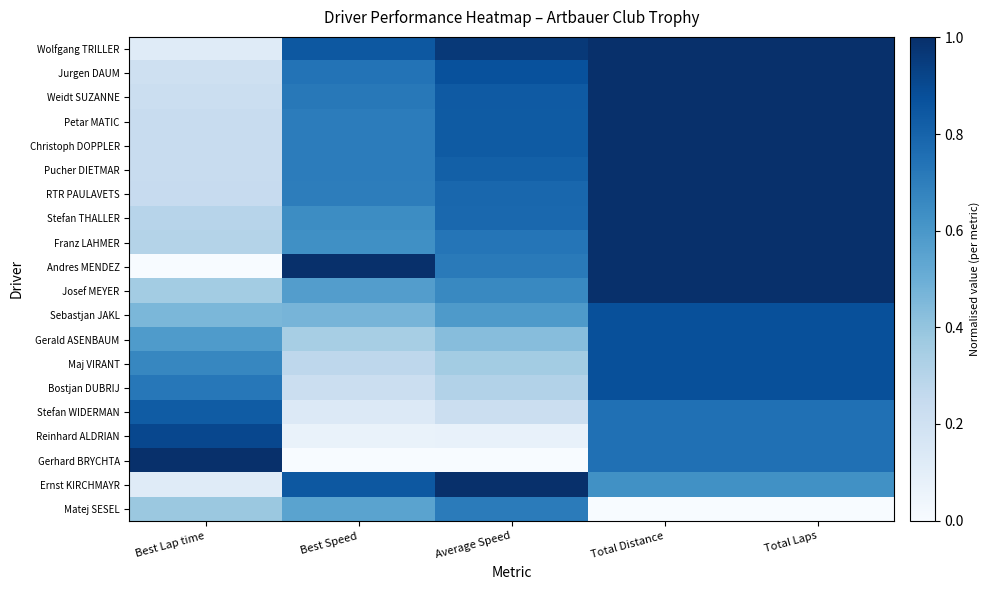

What is the difference between the Reinhard ALDRIAN values at Average Speed and Total Distance?

0.7